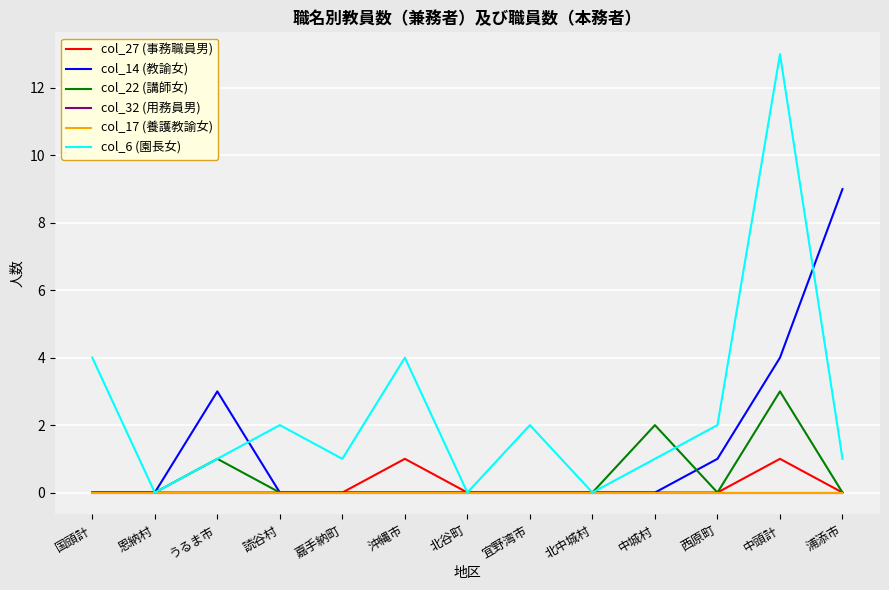

True or false: col_14 (教諭女) and col_27 (事務職員男) cross at least once.

False